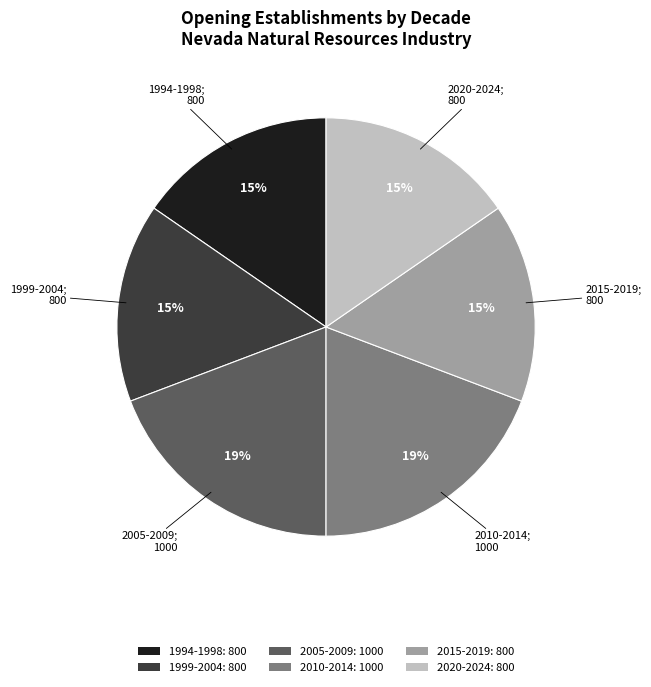

Is it true that 2005-2009: 1000 is 6% of the pie?

False